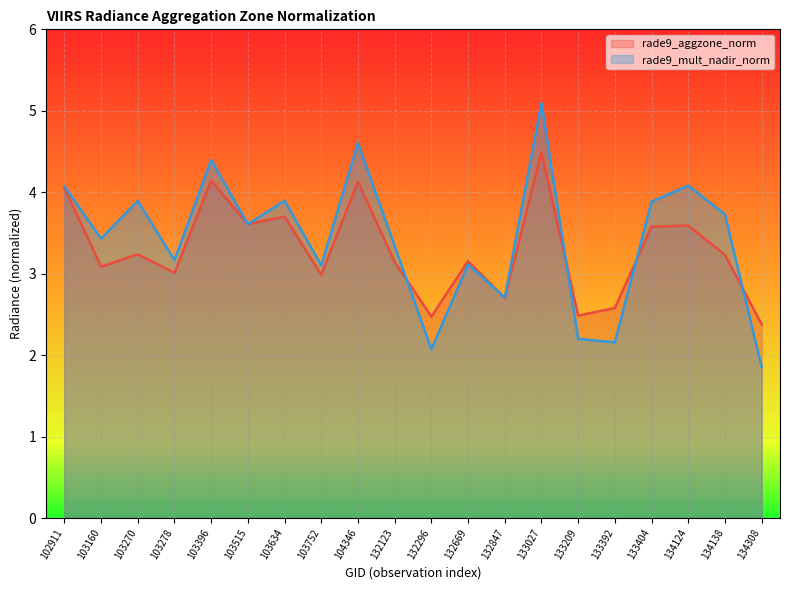

Is it true that rade9_aggzone_norm equals 2.5 at 133209?

True